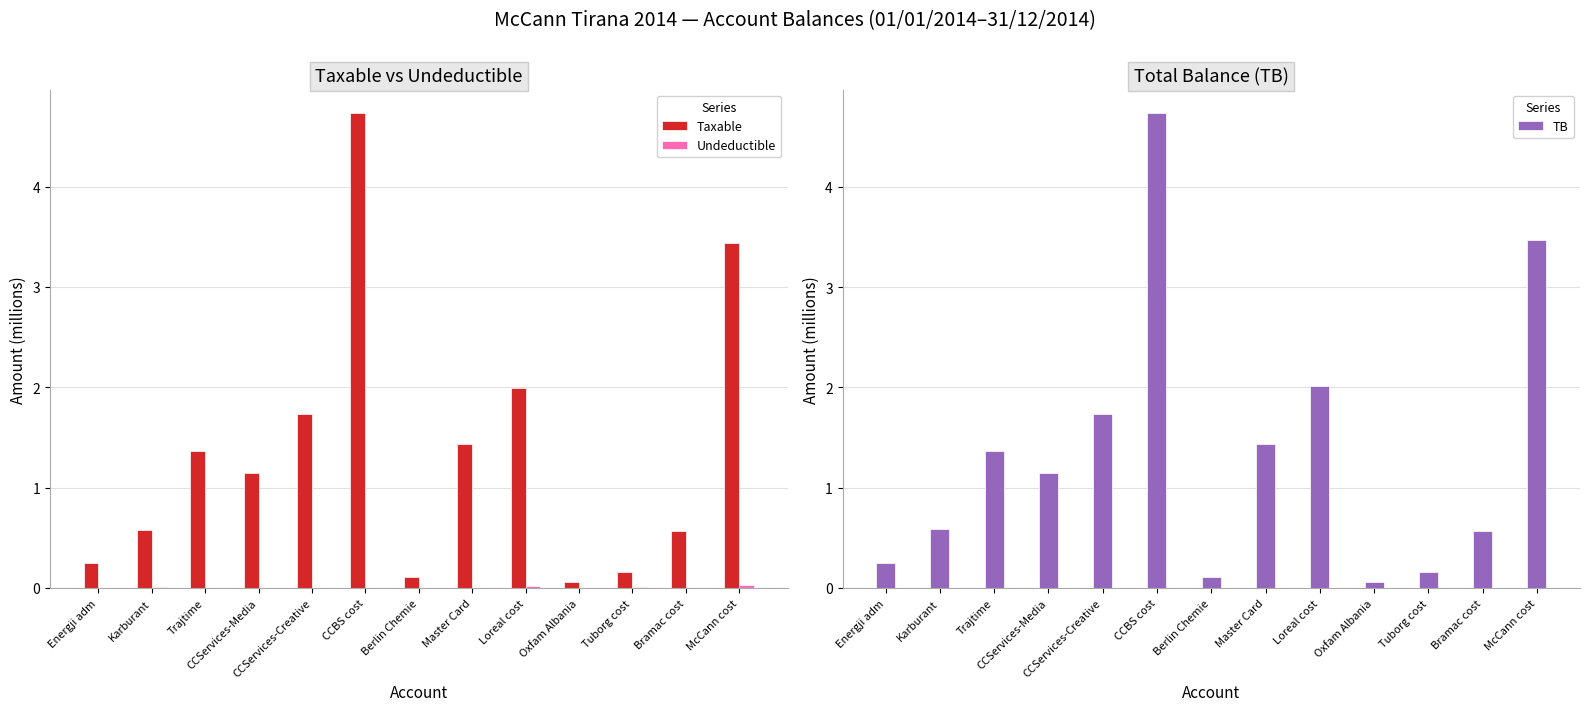

How many values in the TB series are below 1?

6